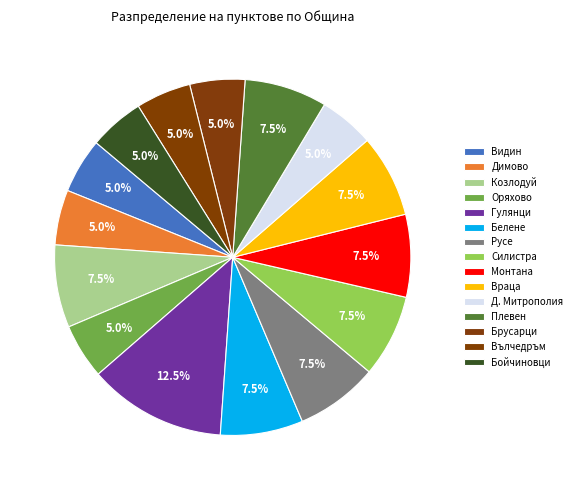

To the nearest percent, what portion does Белене represent?

8%